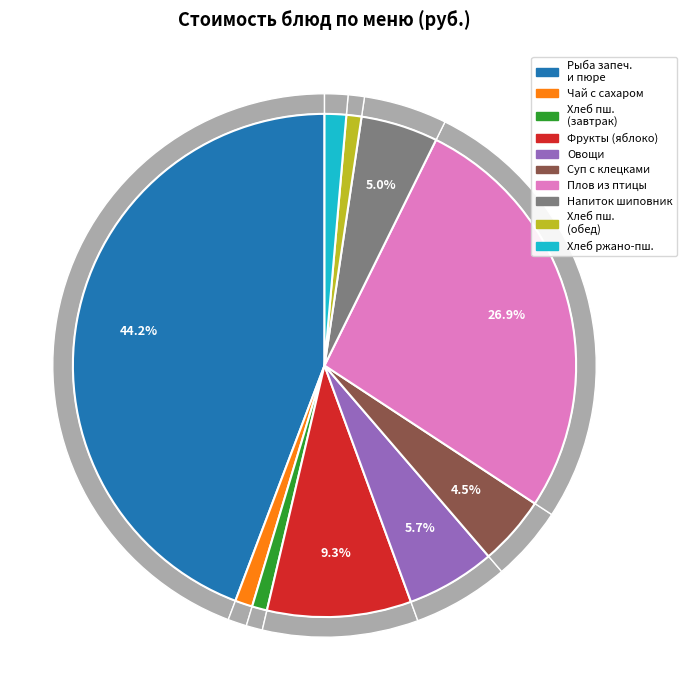

Rank the categories by value from lowest to highest.

Хлеб пшеничный (завтрак), Хлеб пшеничный (обед), Чай с сахаром, Хлеб ржано-пшеничный, Суп с клецками, Напиток из шиповника, Овощи по сезону, Фрукты свежие (яблоко), Плов из отварной птицы, Рыба запеченная и картофельное пюре